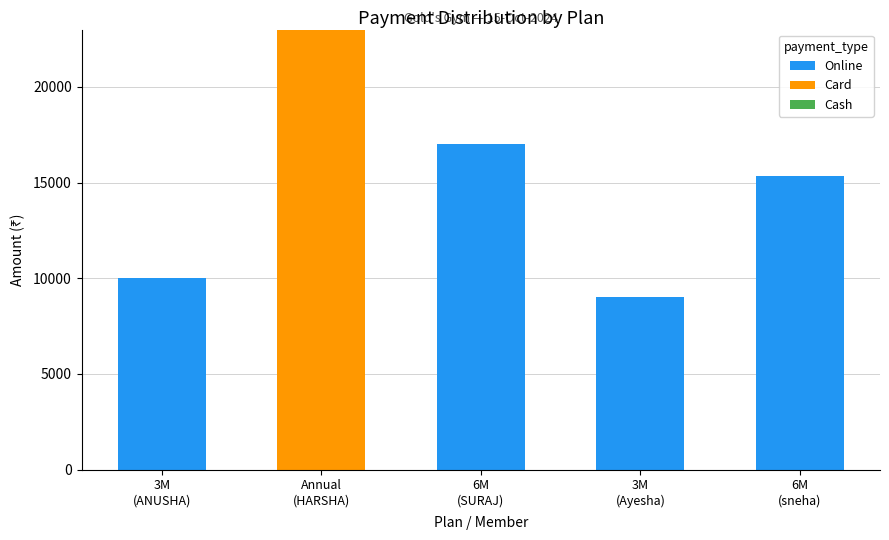

What is the maximum value for Online?

17000.3